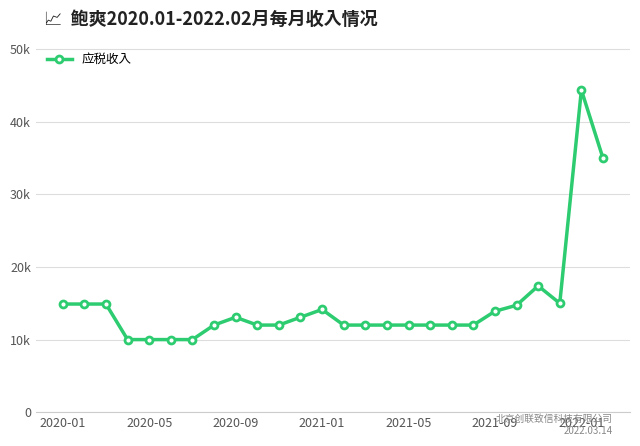

Is this an area chart (filled region under the line)?

No